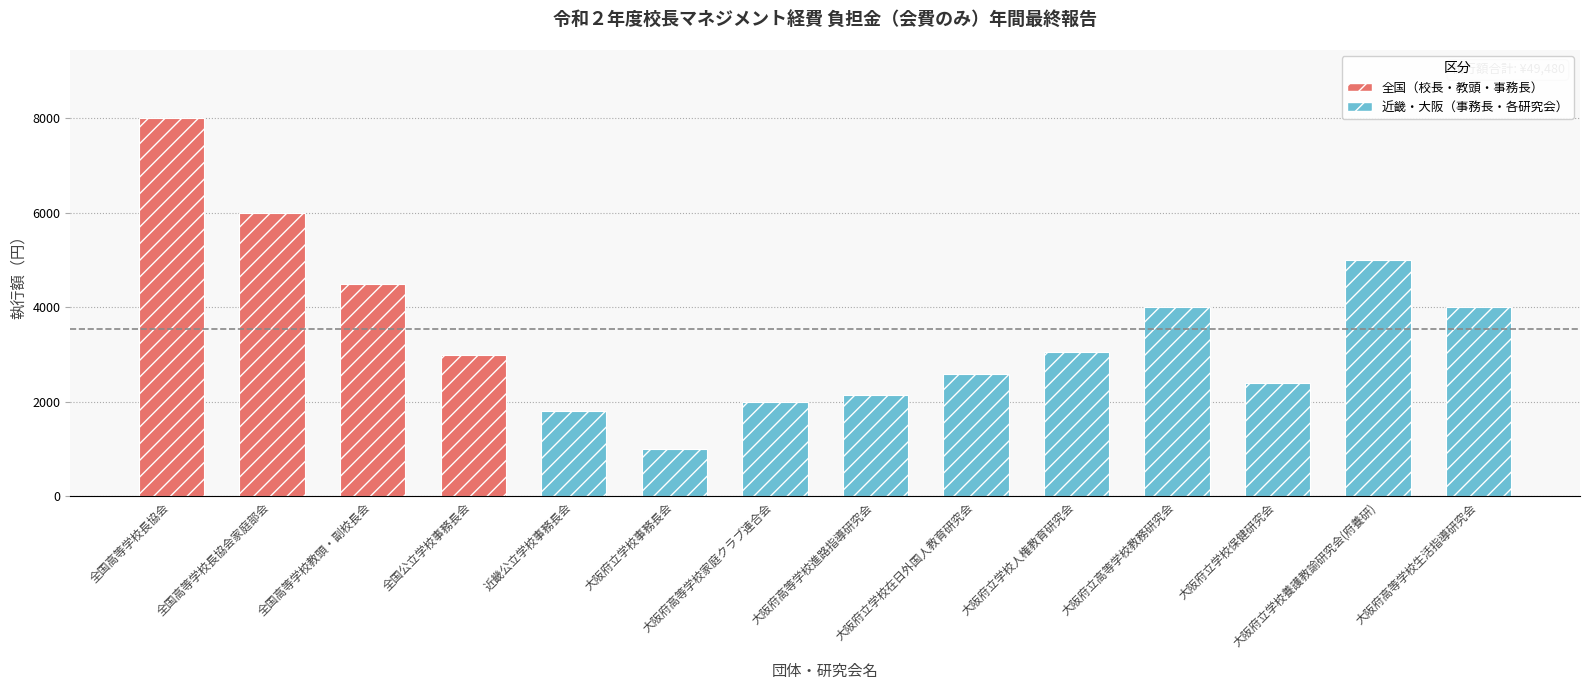

What is the change in value from 近畿公立学校事務長会 to 大阪府立高等学校教務研究会?

+2200